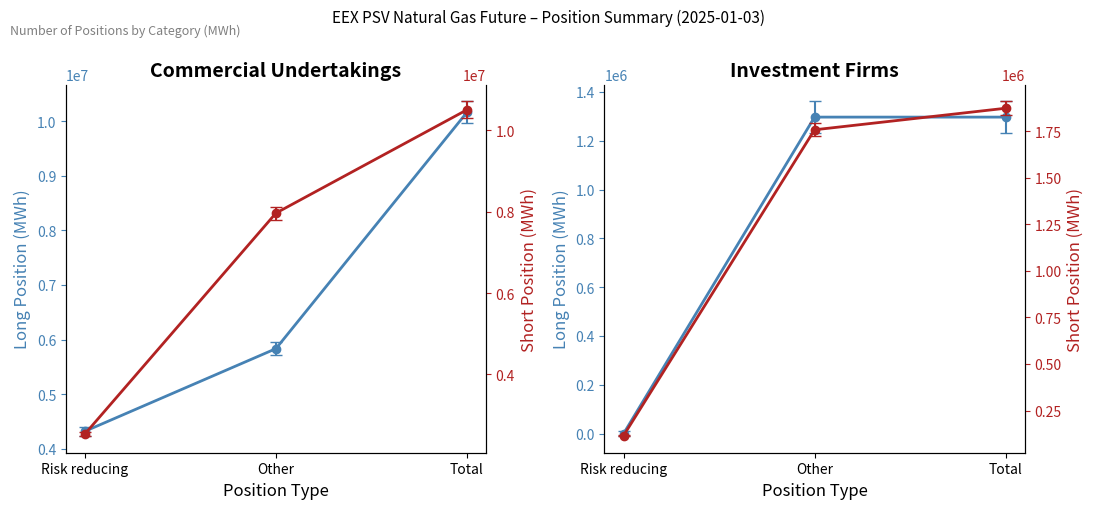

Rank the series by their maximum value, from lowest to highest.

Investment Firms Long, Investment Firms Short, Commercial Long, Commercial Short